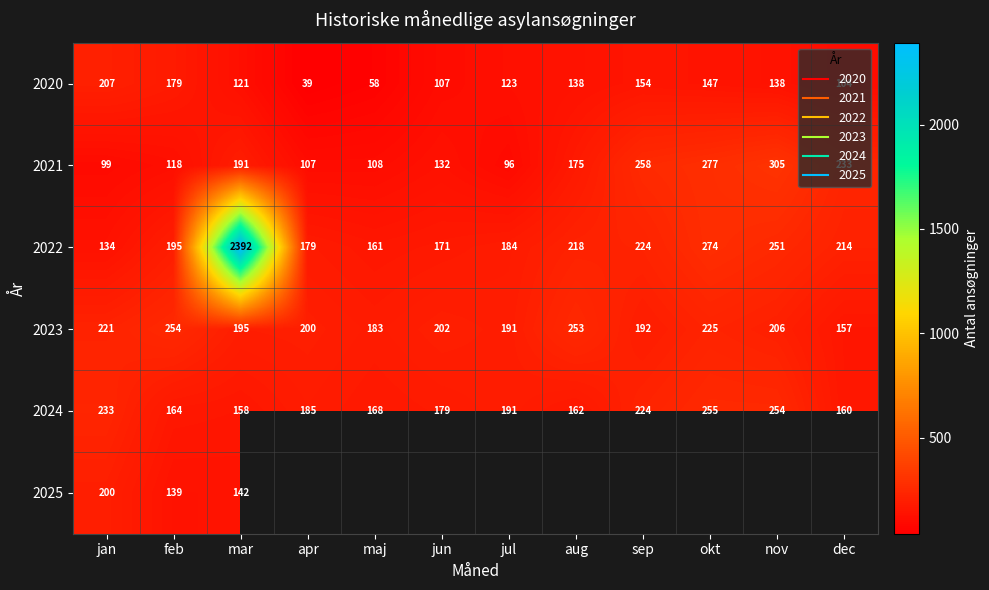

Rank the series by their maximum value, from highest to lowest.

2022, 2021, 2024, 2023, 2020, 2025